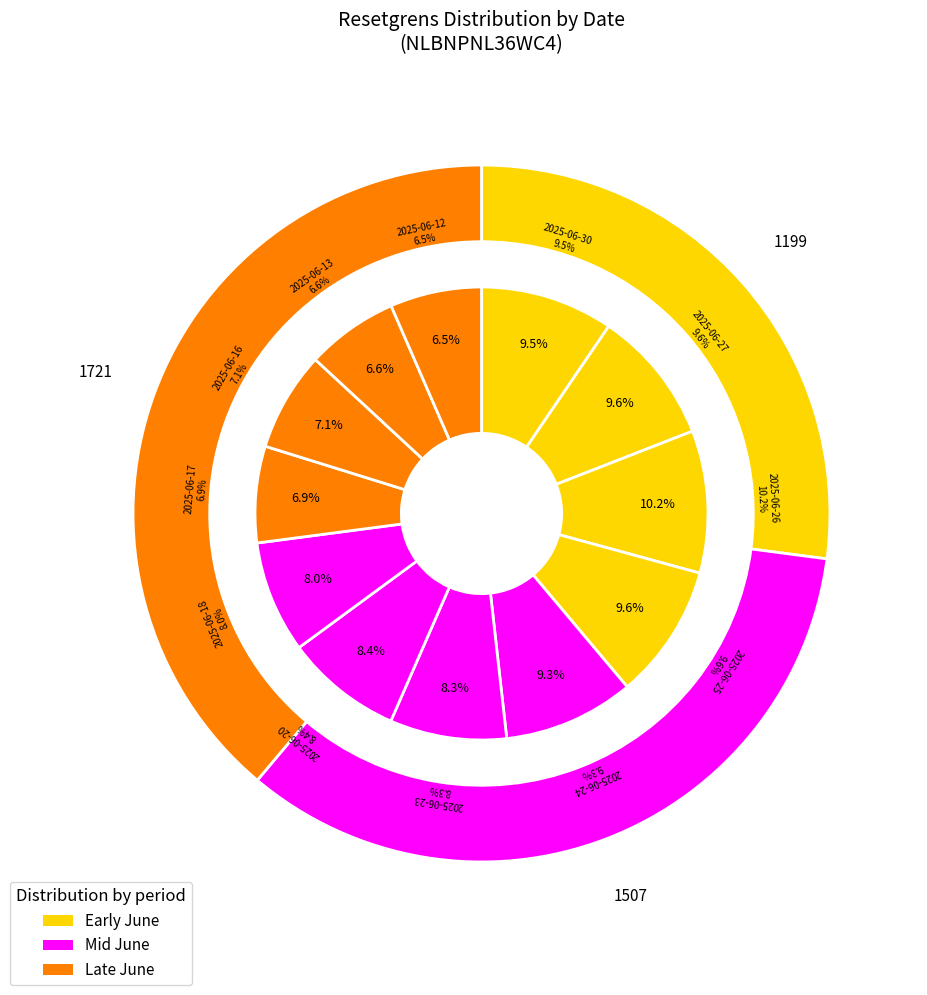

Count the number of slices in the pie.

12